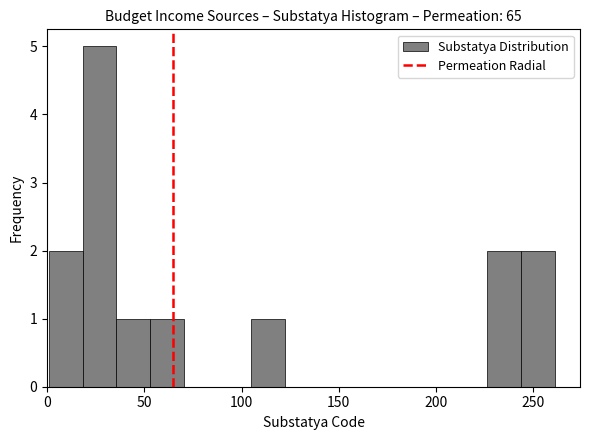

Around what value on the x-axis is the tallest bar? Give the approximate position of its centre, as read against the axis.

25